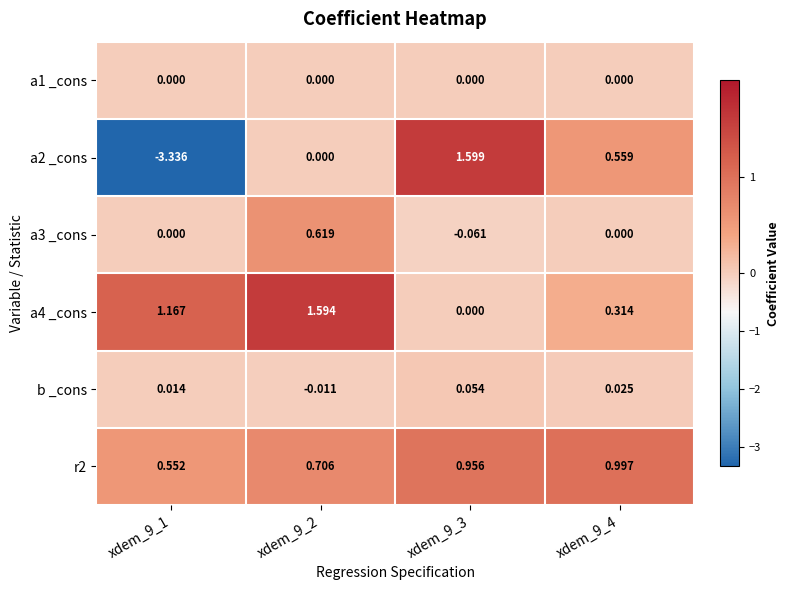

Rank the series at xdem_9_4 from lowest to highest value.

a1 _cons, a3 _cons, b _cons, a4 _cons, a2 _cons, r2